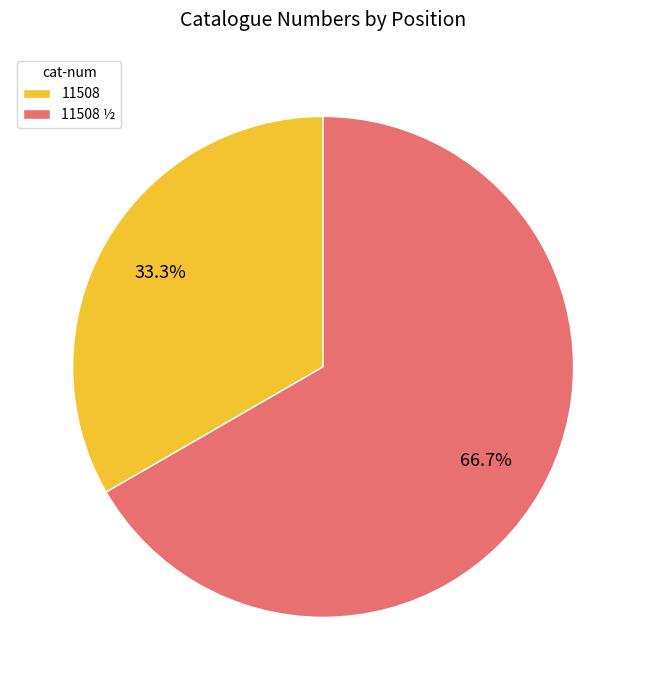

Rank the categories by value from highest to lowest.

11508 ½, 11508